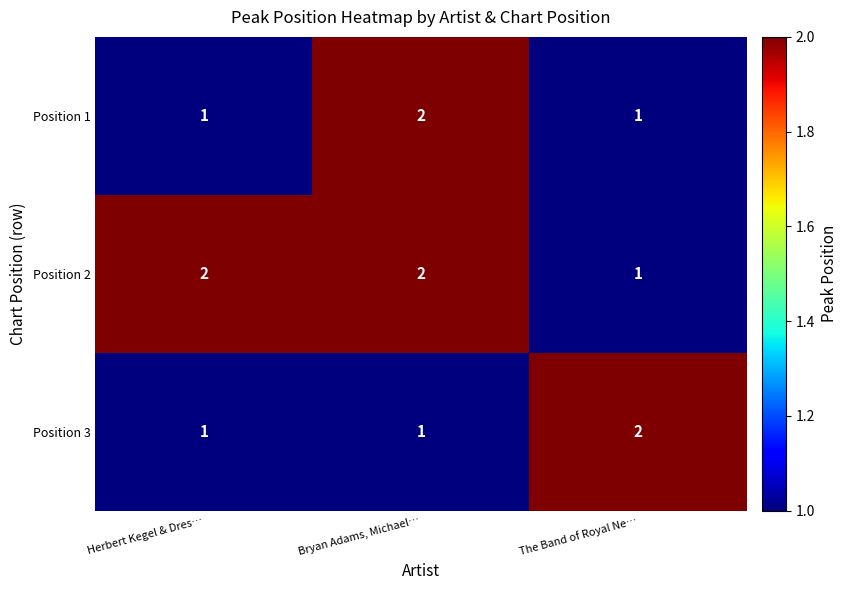

The Position 1 series shows 1 at The Band of Royal Ne…. True or false?

True